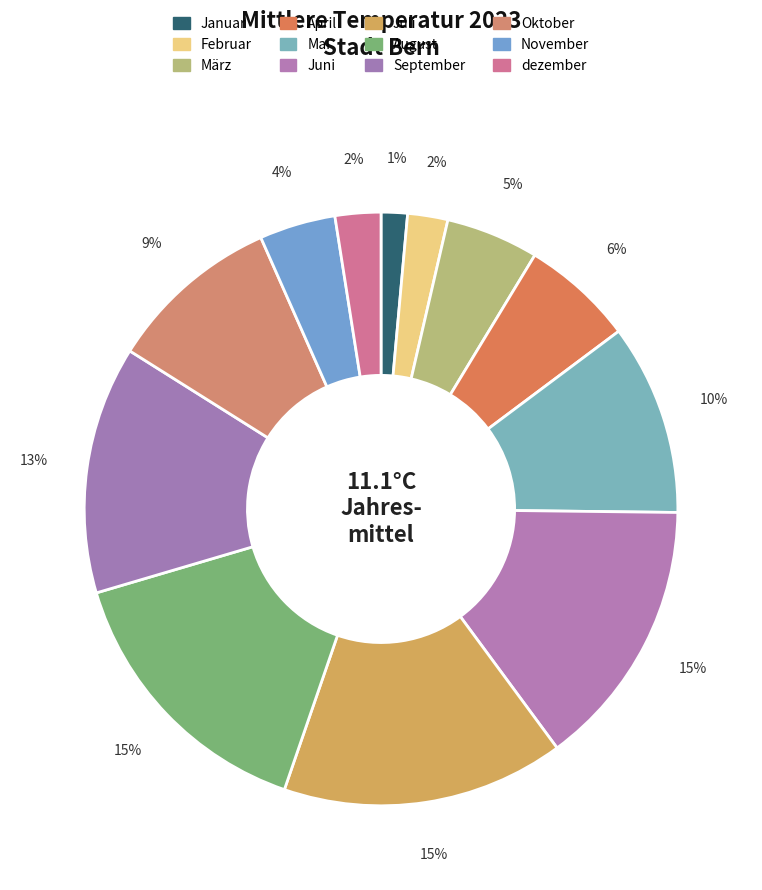

Does Juni represent more than half of the total?

No